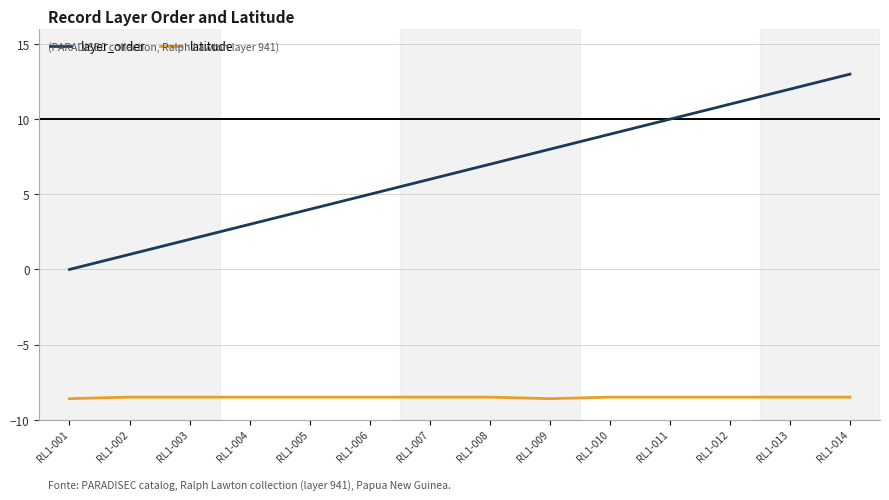

True or false: latitude and layer_order intersect in this chart.

False